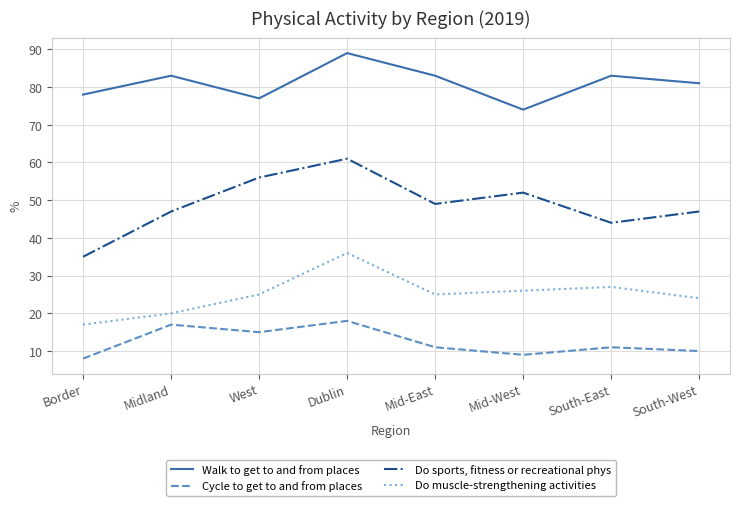

What value does the Cycle to get to and from places series have at Midland, to the nearest 5?

15